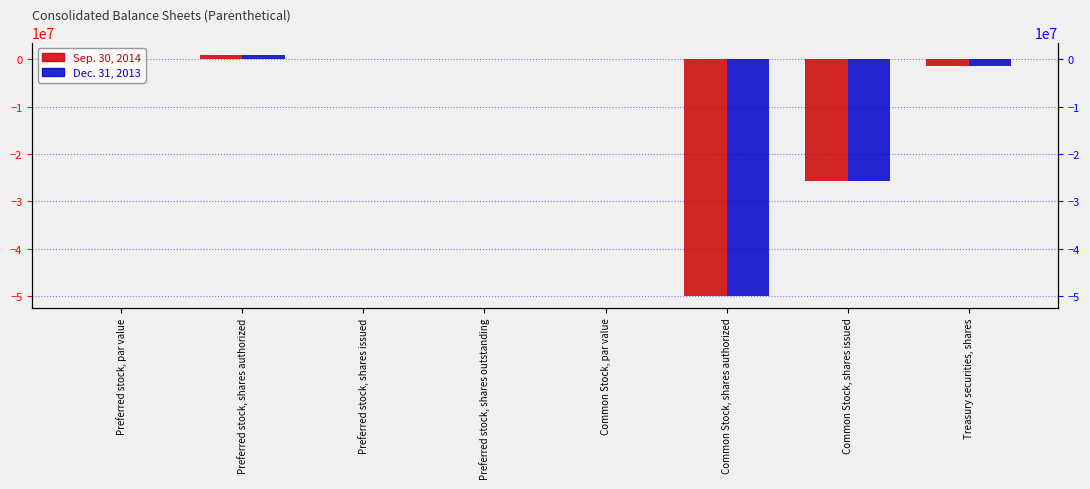

What is the label of the 4th bar from the left?

Preferred stock, shares outstanding